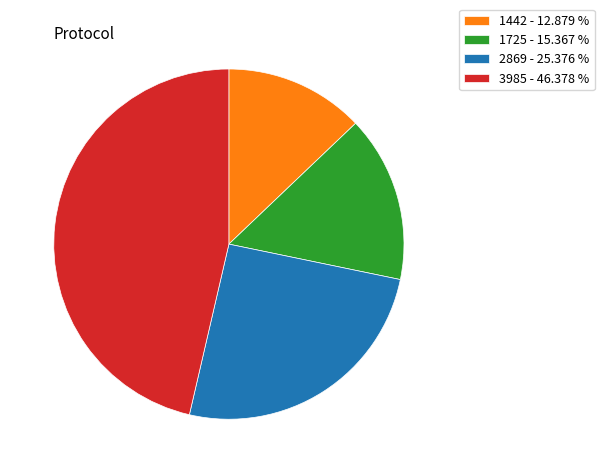

Which slice is the smallest?

1442